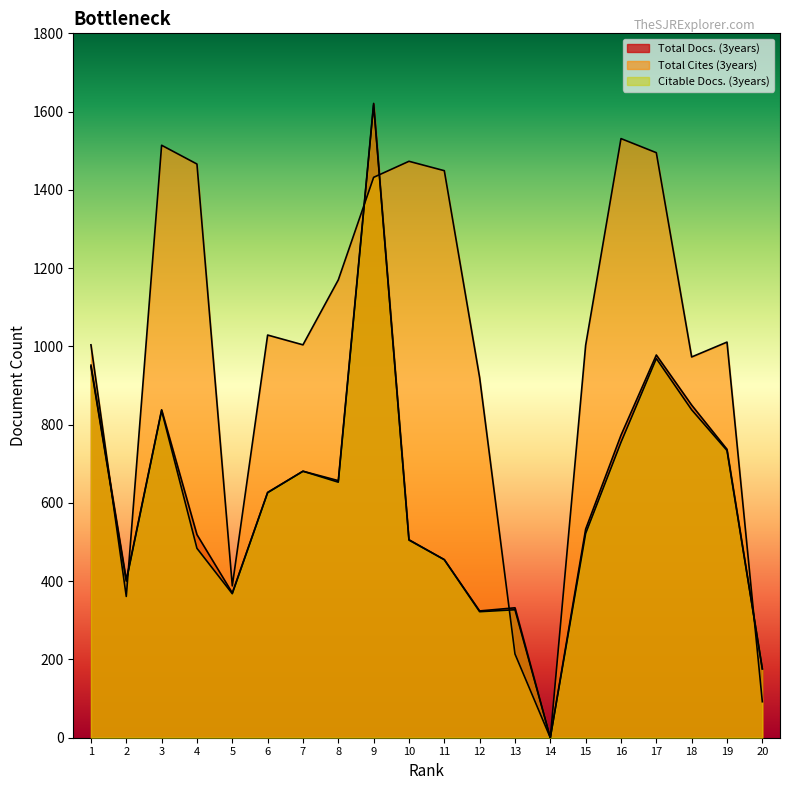

How many interior local valleys does the Citable Docs. (3years) series have?

5